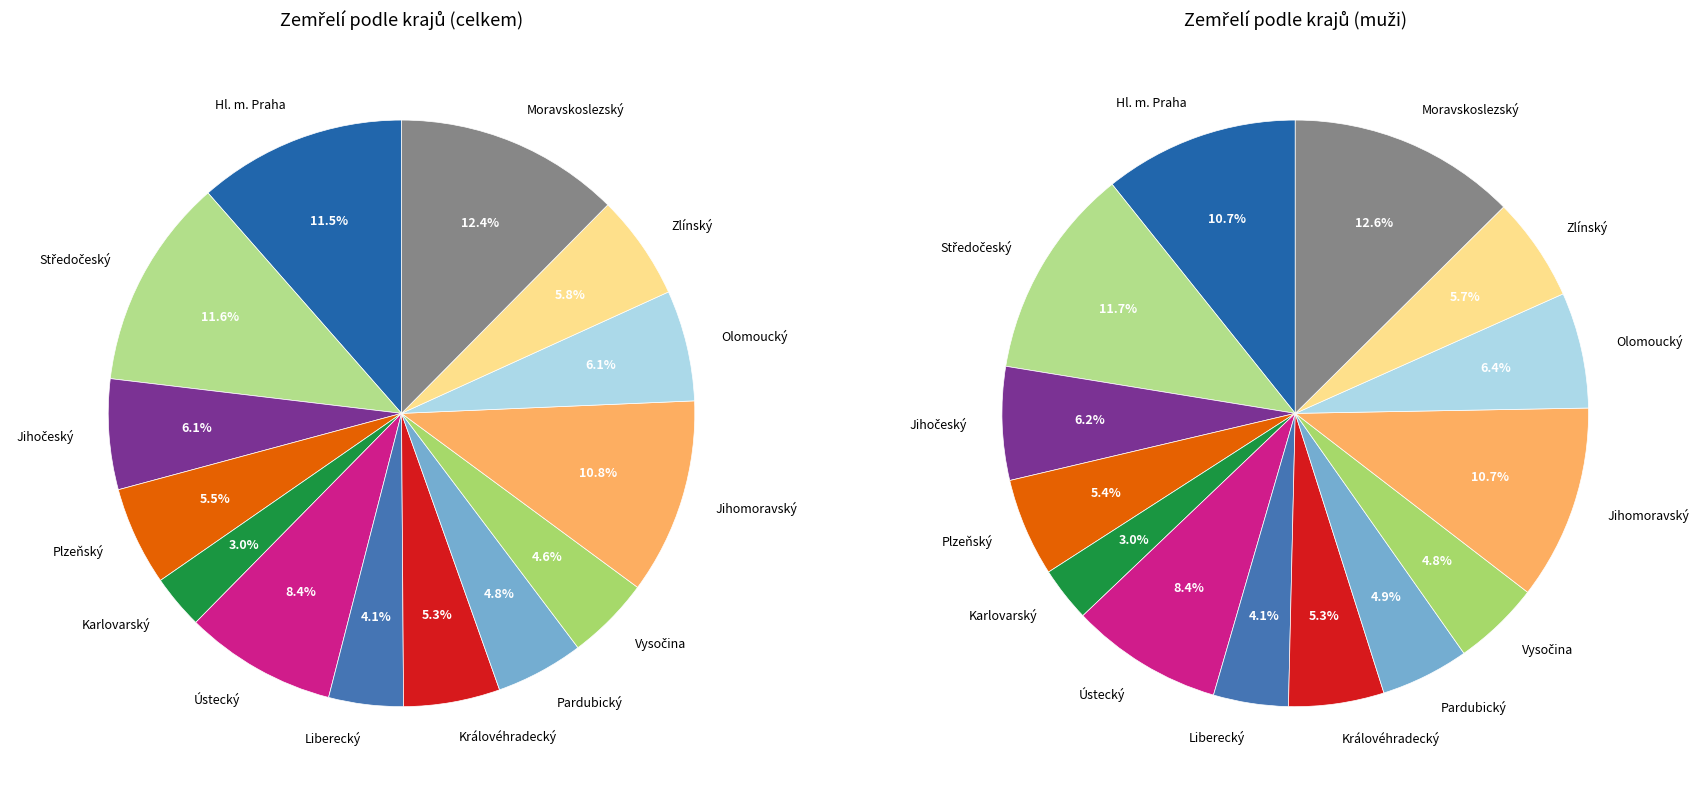

Which has a higher value, Vysočina or Jihočeský?

Jihočeský